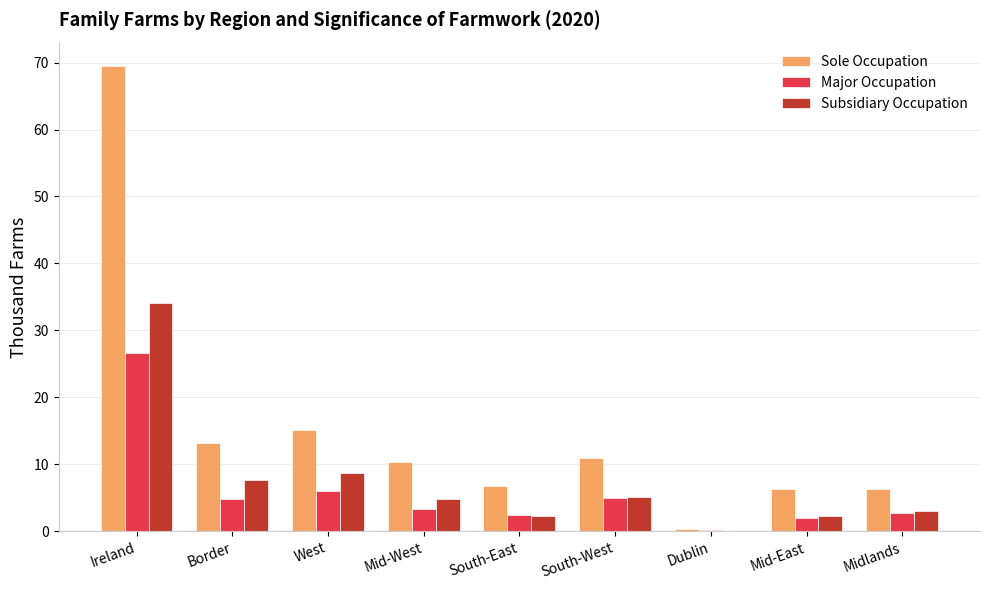

Which series changed the most between South-West and Midlands?

Sole Occupation